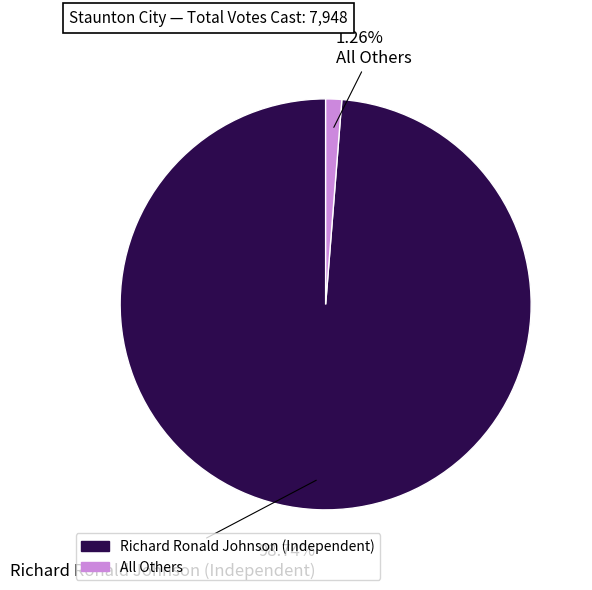

What percentage is NOT represented by All Others?

98.7%